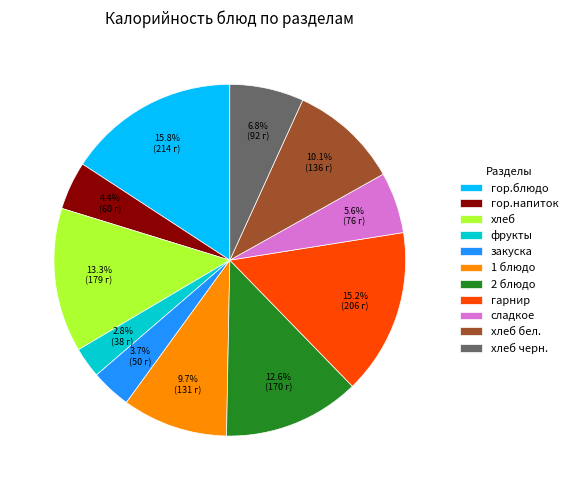

What is the smallest slice in the pie chart?

фрукты